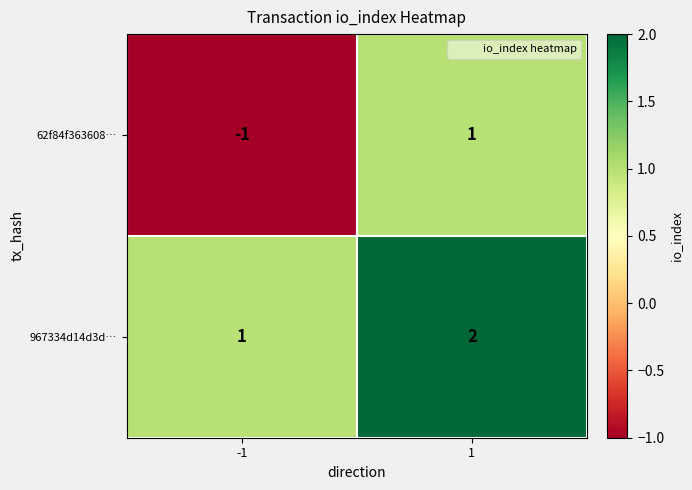

Which series has the largest total across all categories?

967334d14d3d…